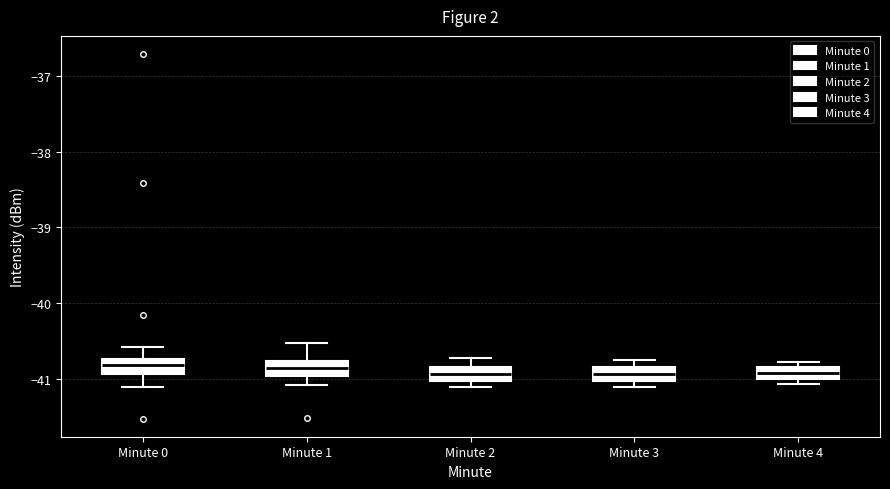

Where is the upper edge of the box for Minute 3 on the y-axis? The values are not printed on the chart, so give them approximately, as read against the axis.

-40.8